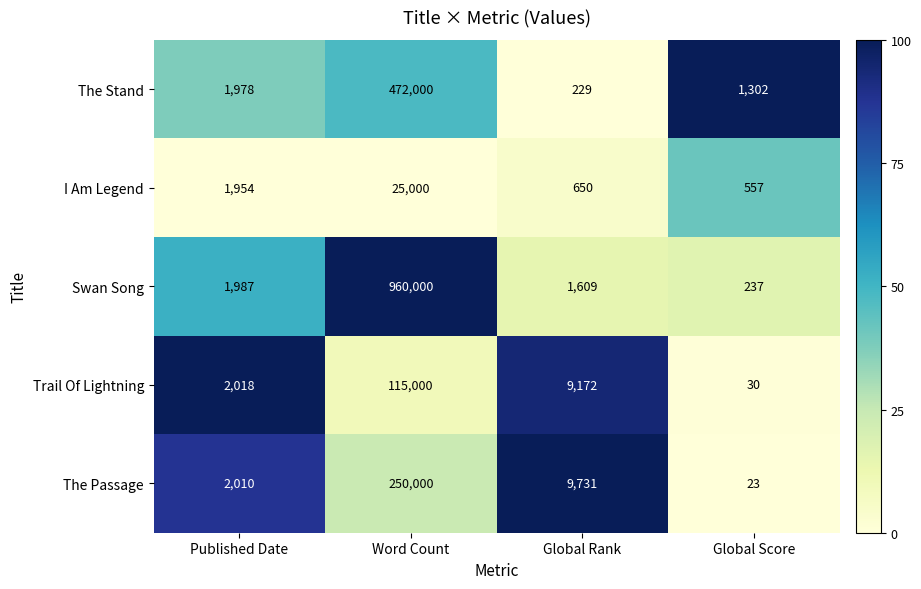

Reading right to left, what are all the values shown in this chart?

The Stand: Global Score=1302	Global Rank=229	Word Count=472000	Published Date=1978
I Am Legend: Global Score=557	Global Rank=650	Word Count=25000	Published Date=1954
Swan Song: Global Score=237	Global Rank=1609	Word Count=960000	Published Date=1987
Trail Of Lightning: Global Score=30	Global Rank=9172	Word Count=115000	Published Date=2018
The Passage: Global Score=23	Global Rank=9731	Word Count=250000	Published Date=2010